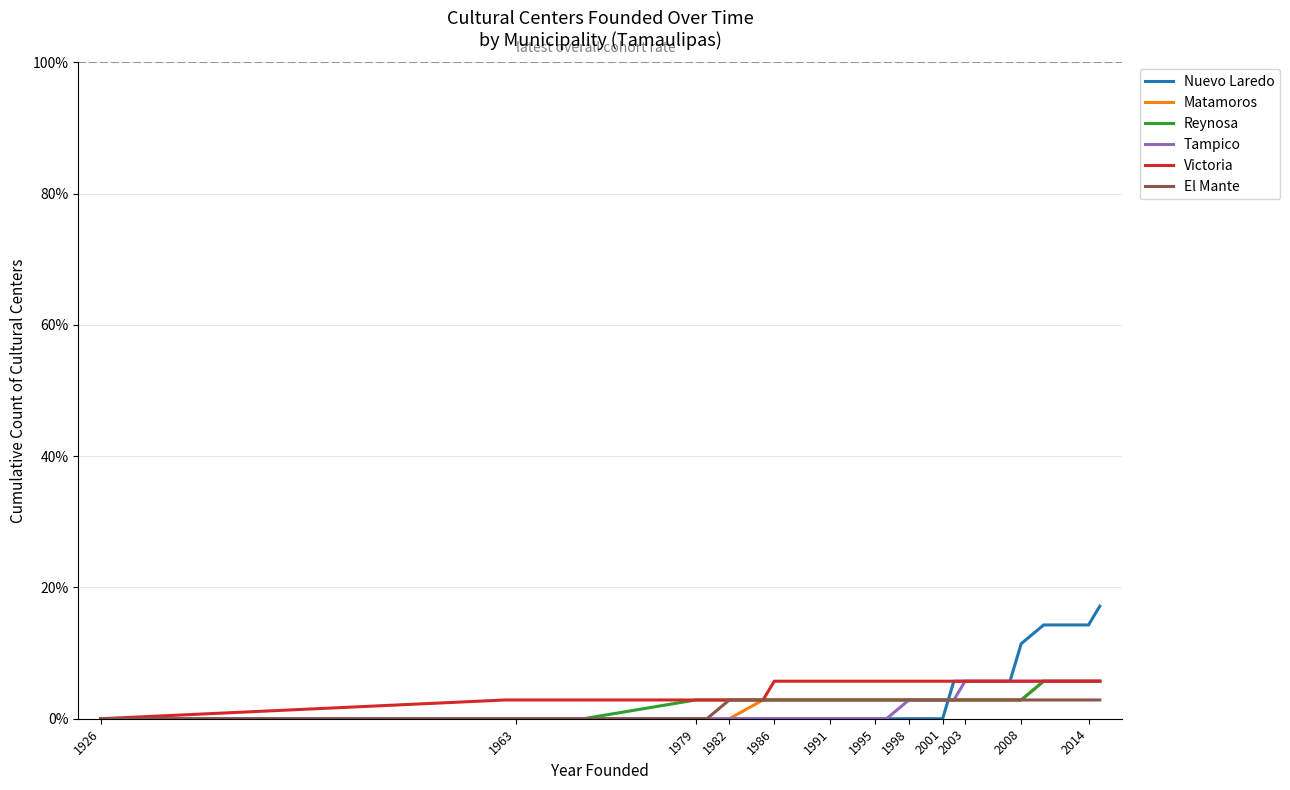

Does the chart have visible grid lines?

Yes